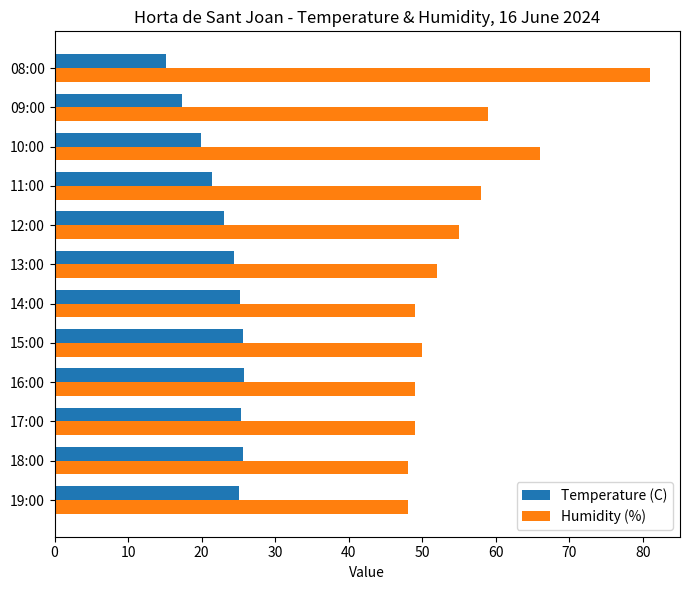

Which category has the lowest value across all series?

08:00